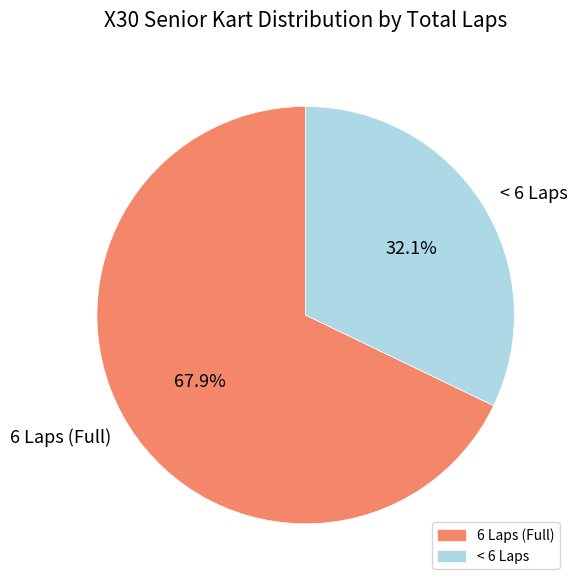

To the nearest percent, what is the difference between the largest and smallest slice percentages?

36%